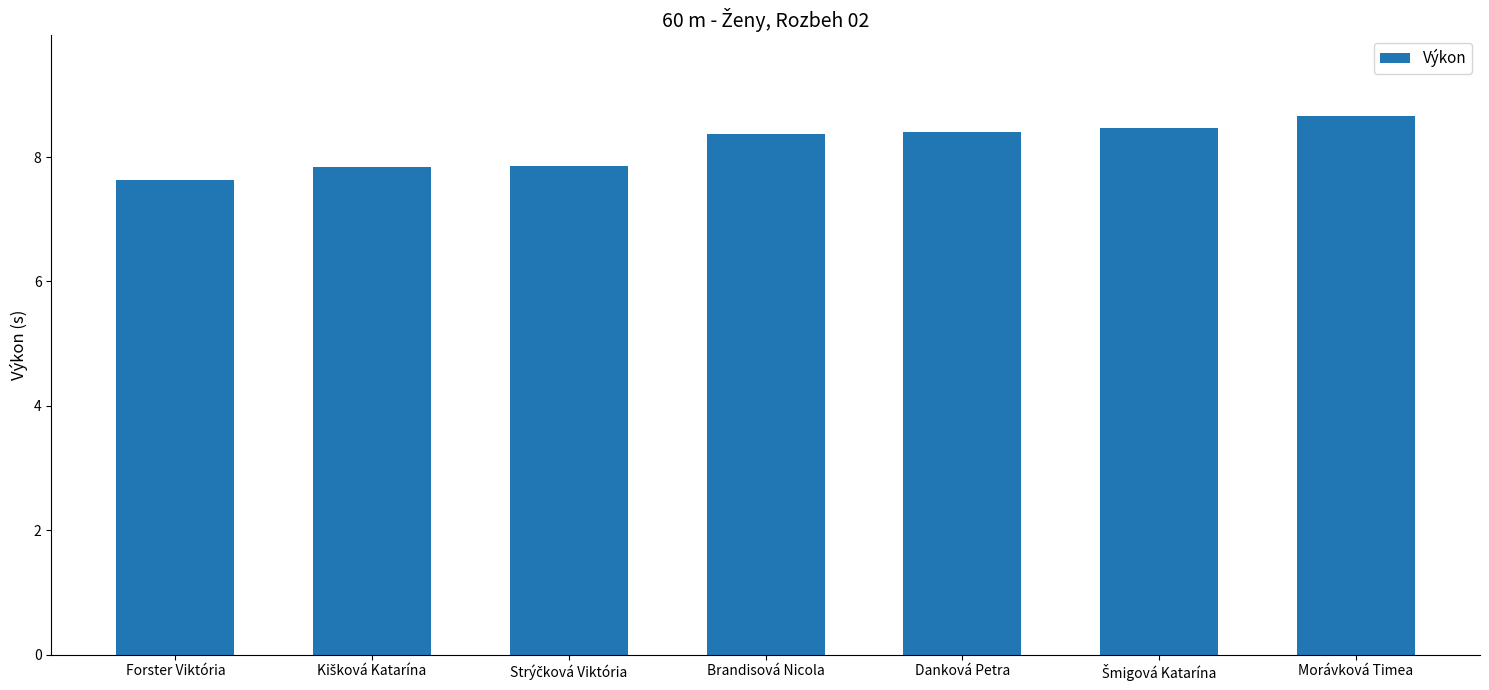

Which has a higher value, Brandisová Nicola or Morávková Timea?

Morávková Timea